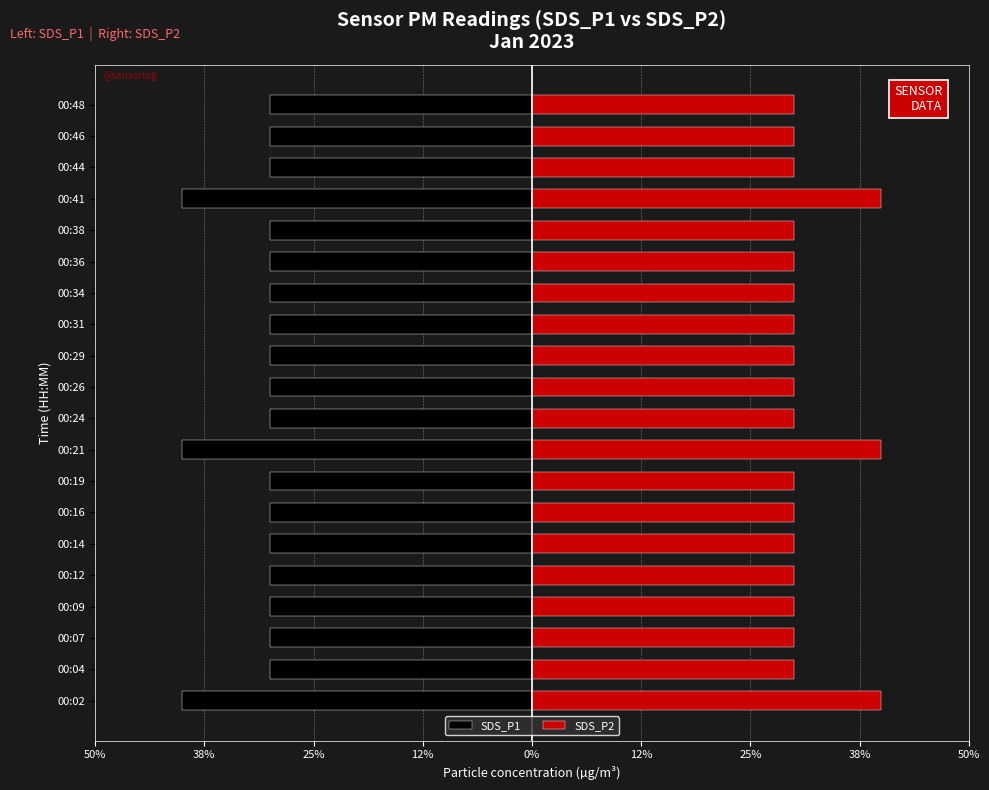

Which series has the widest spread of values?

SDS_P1